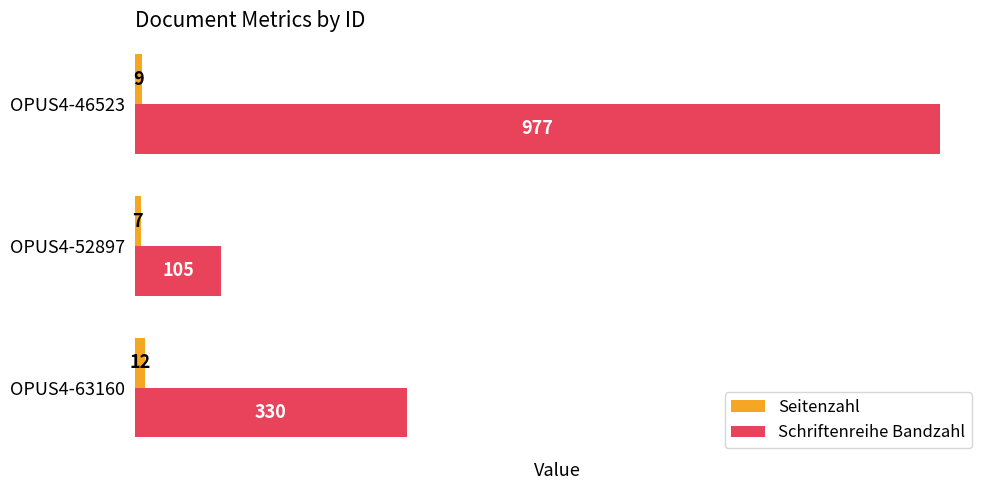

At how many categories does at least one series exceed 636?

1